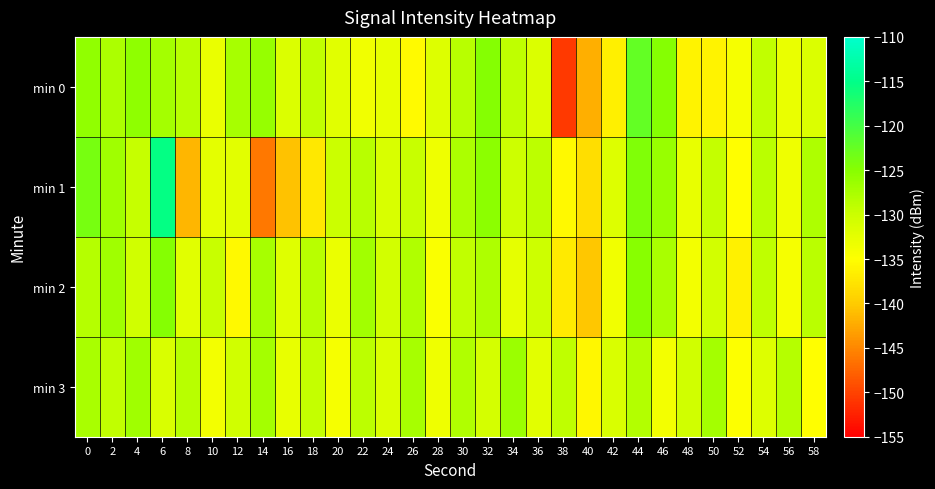

At which category is the sum across all series the highest?

6